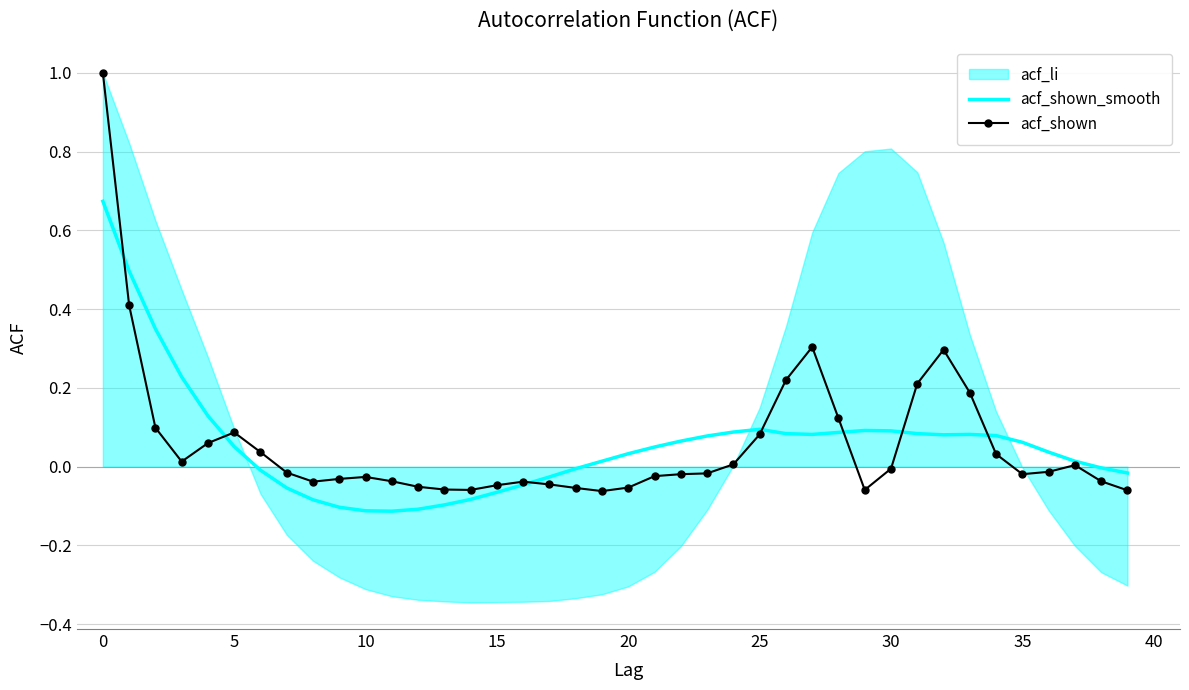

How many intersections are there between acf_shown and acf_shown_smooth?

7